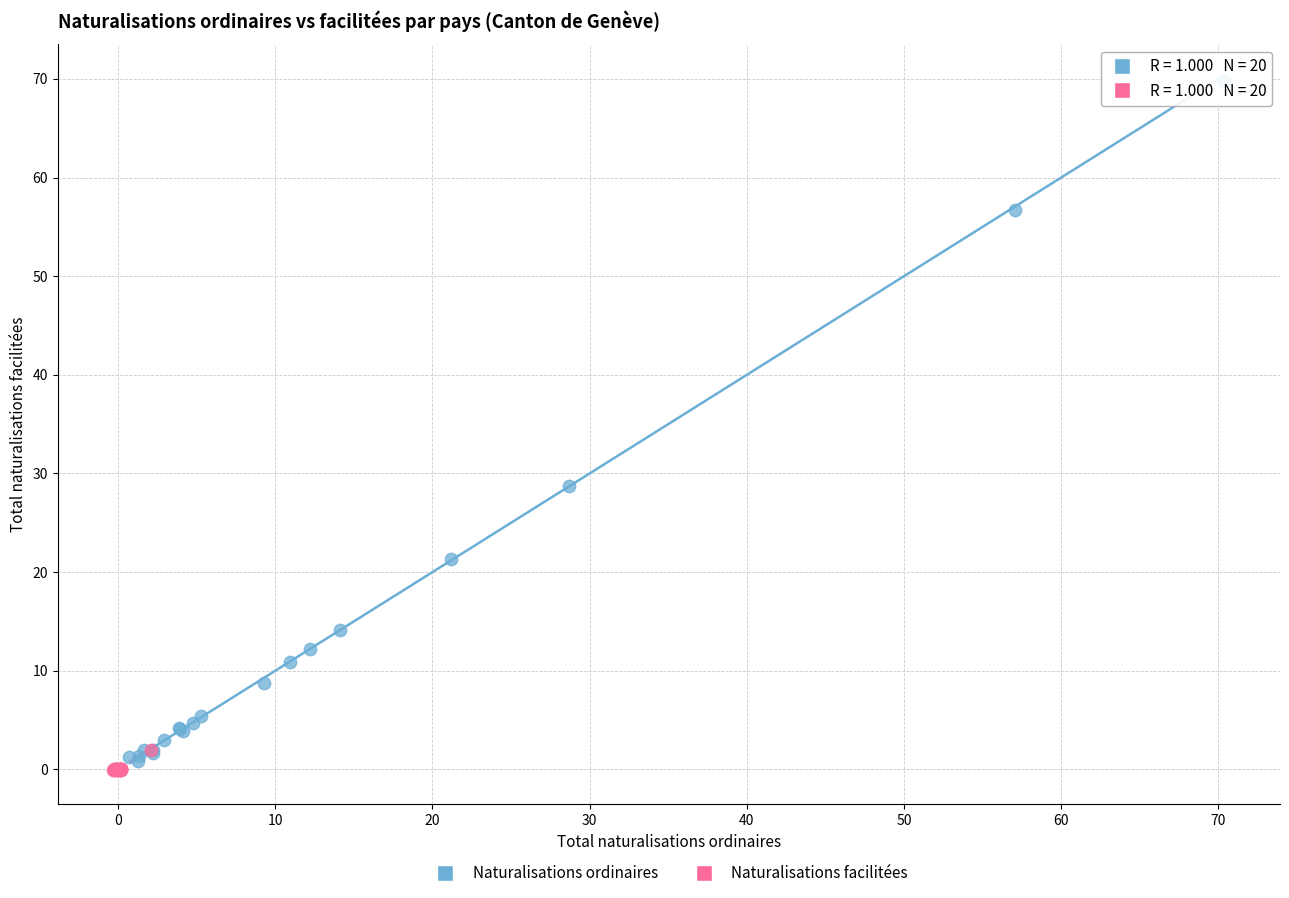

Which series contains the lowest Y value?

Naturalisations facilitées